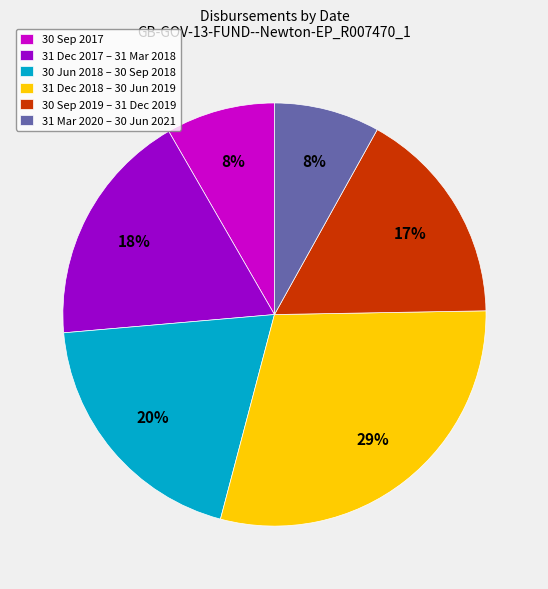

To the nearest percent, what percentage of the pie is 31 Mar 2020 – 30 Jun 2021?

8%